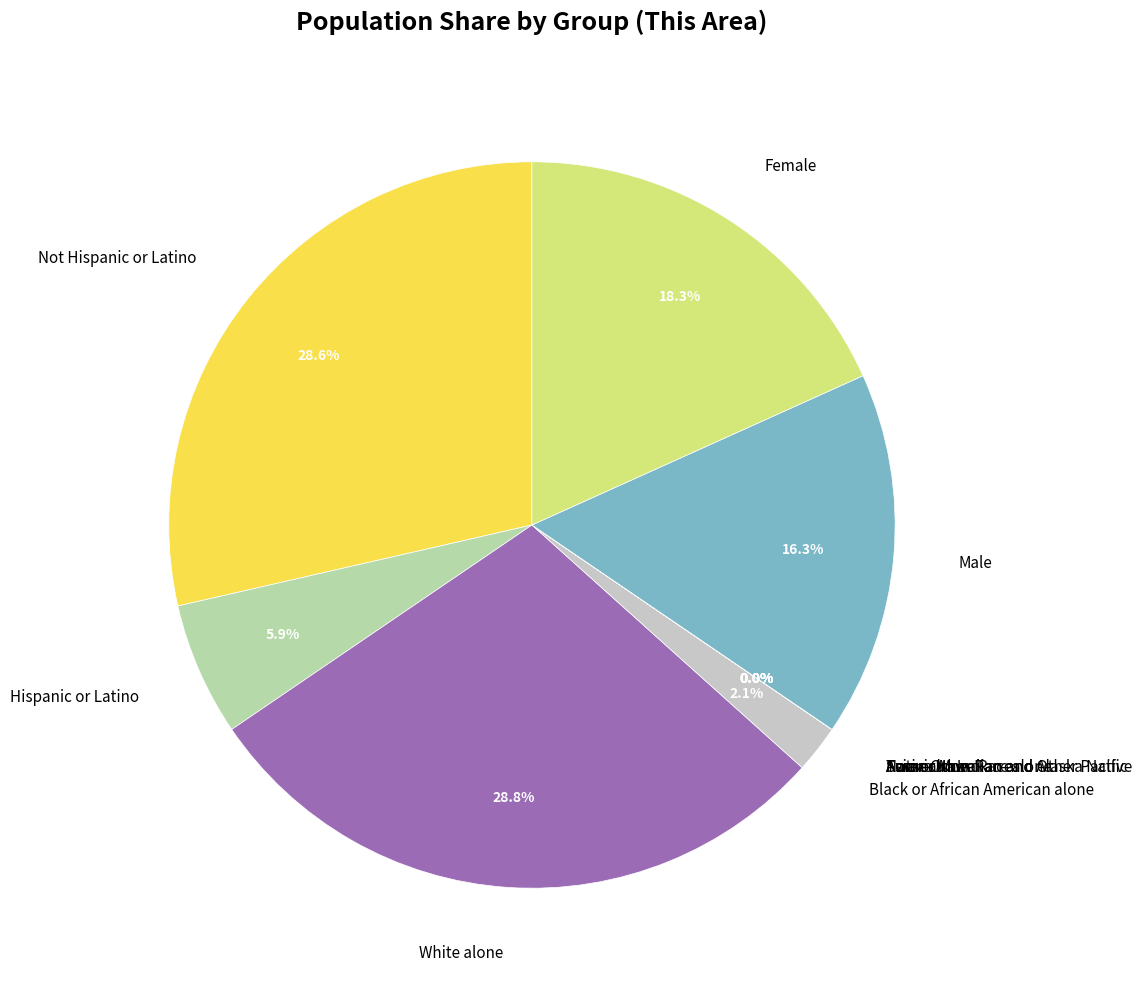

True or false: Male accounts for 9% of the total.

False